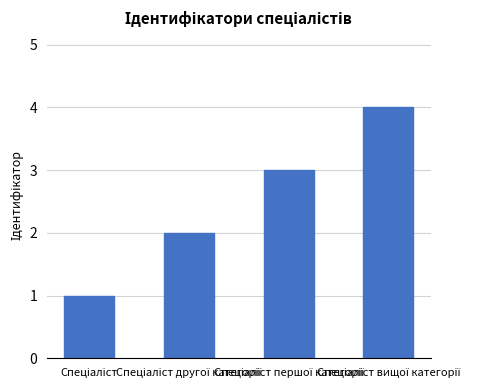

What is the greatest value displayed?

4